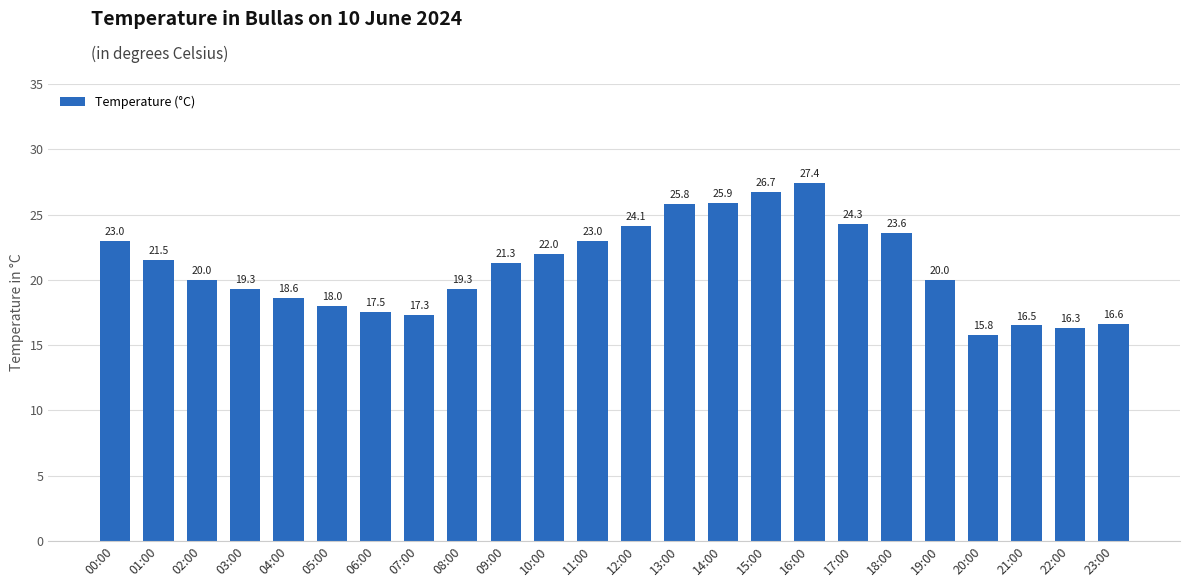

What is the average value?

21.0